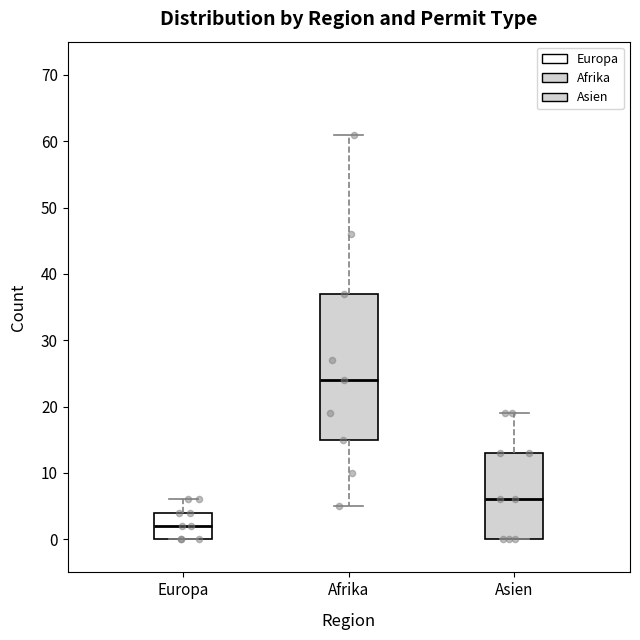

Where does the upper whisker of the box for Asien end on the y-axis? The values are not printed on the chart, so give them approximately, as read against the axis.

19